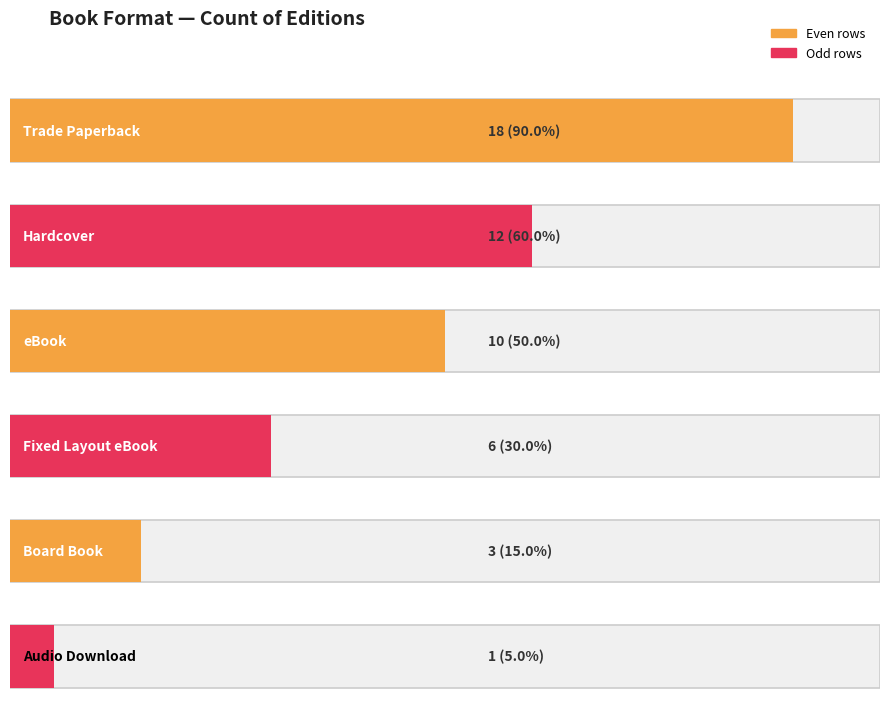

How many bars are there in total?

6